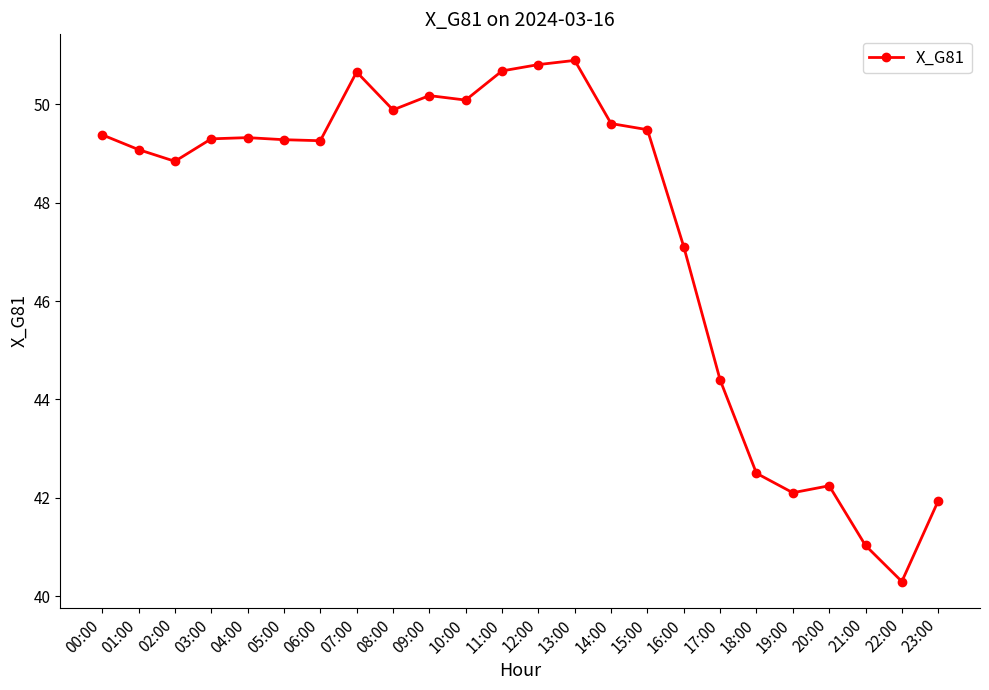

Reading left to right, list all the values displayed in this chart.

49.4	49.1	48.8	49.3	49.3	49.3	49.3	50.7	49.9	50.2	50.1	50.7	50.8	50.9	49.6	49.5	47.1	44.4	42.5	42.1	42.2	41.0	40.3	41.9